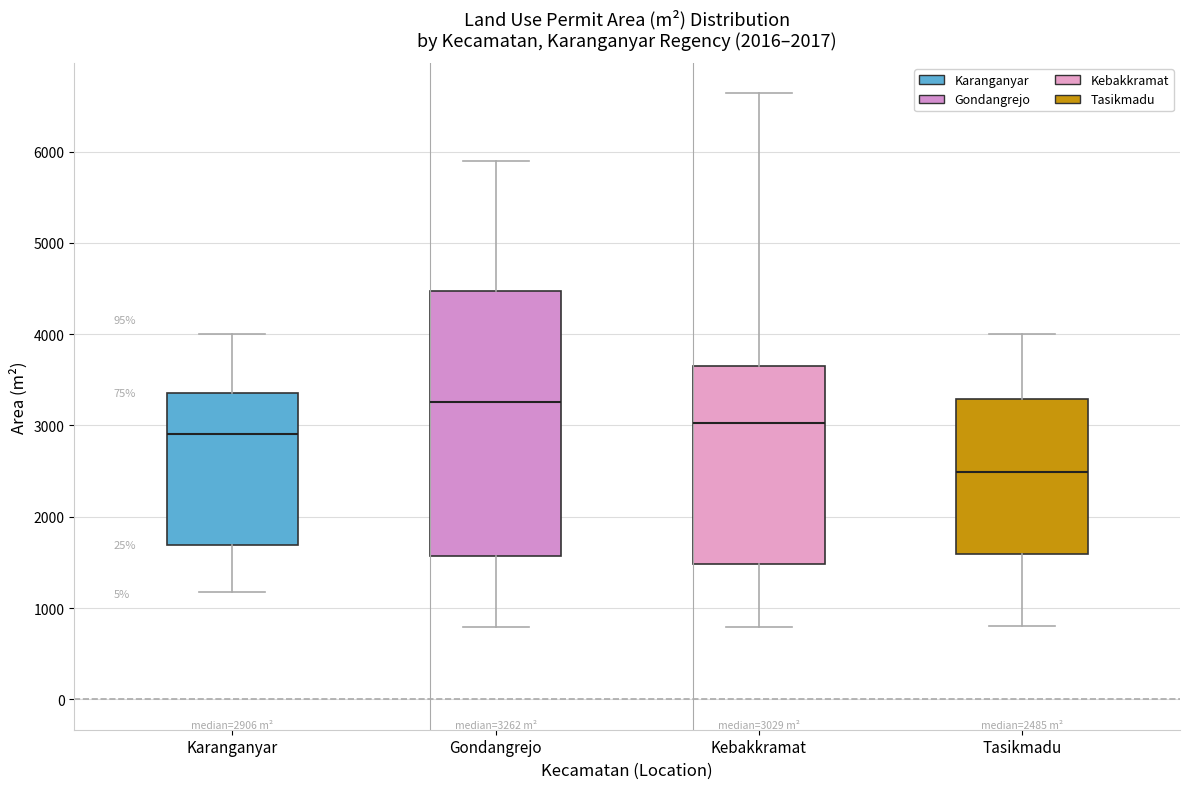

Which box has the lowest median line?

Tasikmadu